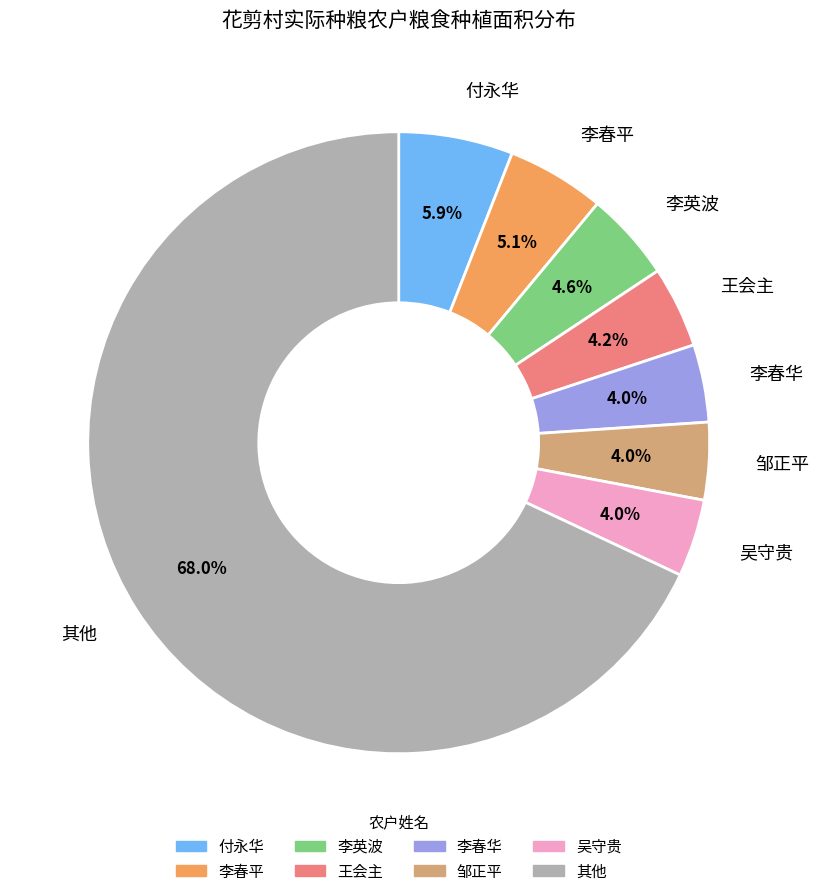

How many segments does this pie chart have?

8